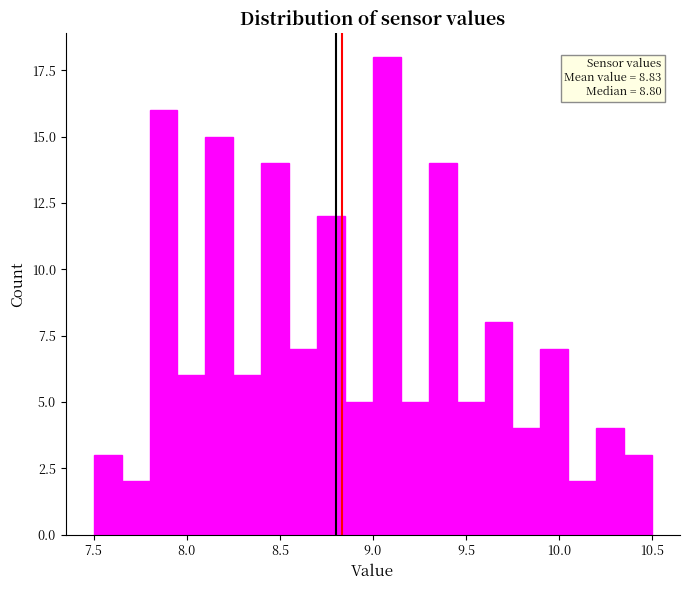

Read against the x-axis, roughly where is the centre of the tallest bar?

9.10